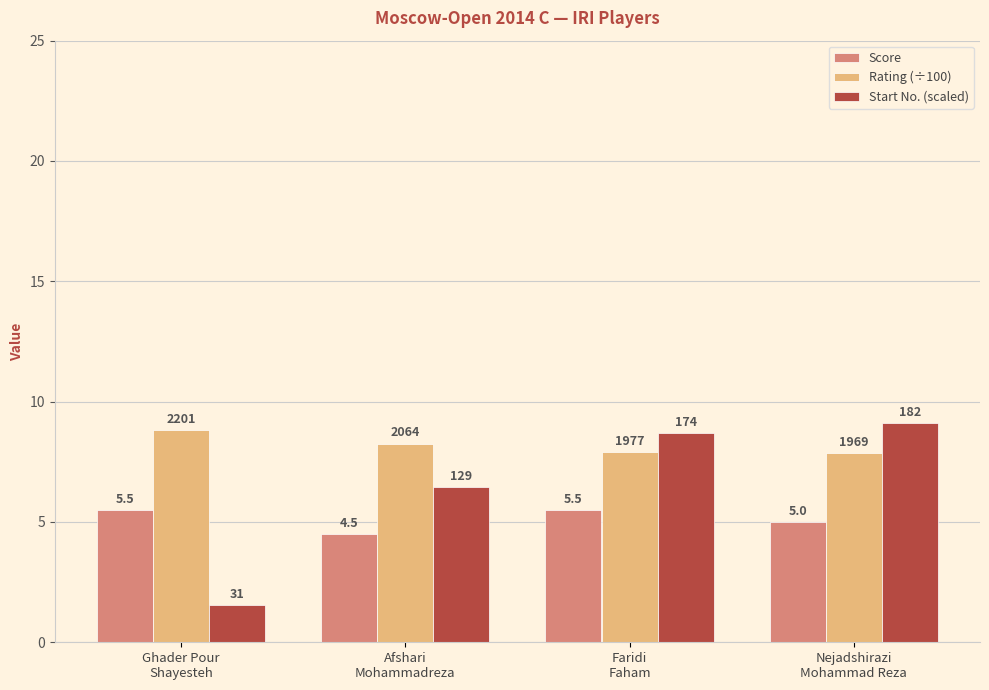

What are all the series names shown in the legend?

Score, Rating (÷100), Start No. (scaled)